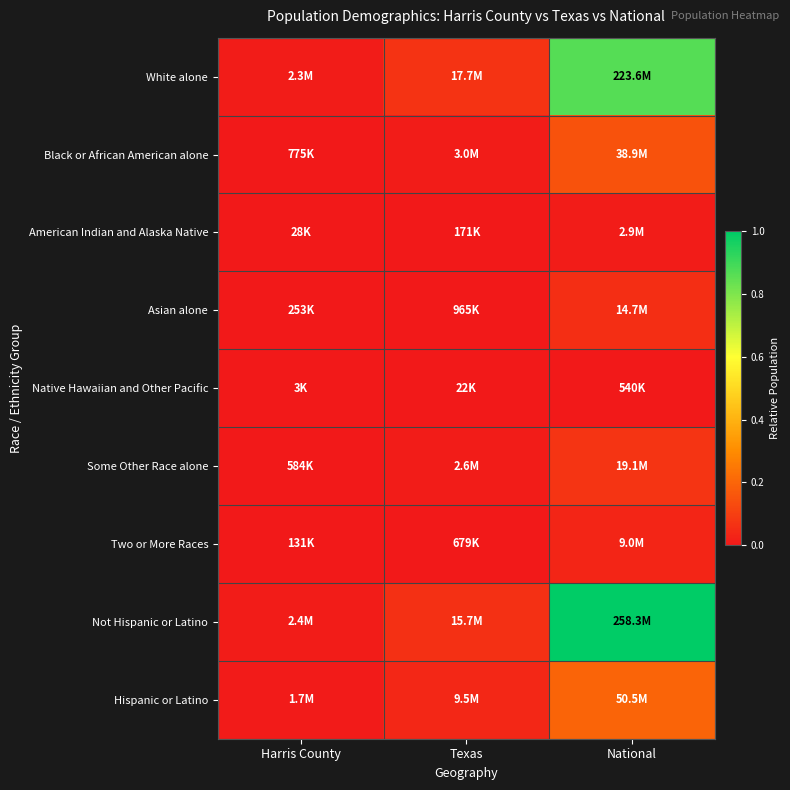

At how many categories does at least one series exceed 0?

3